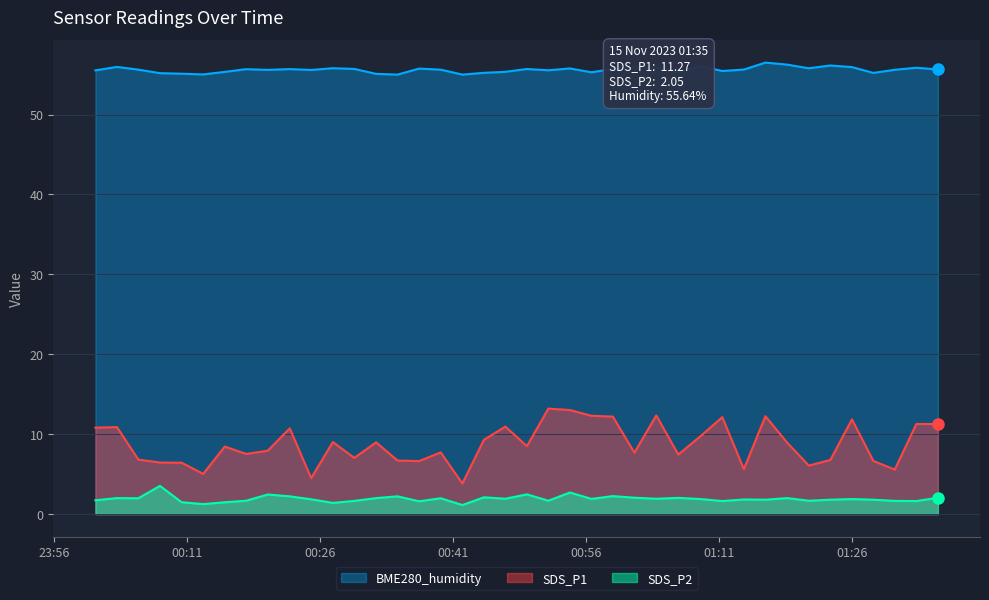

What are all the series names shown in the legend?

BME280_humidity, SDS_P1, SDS_P2